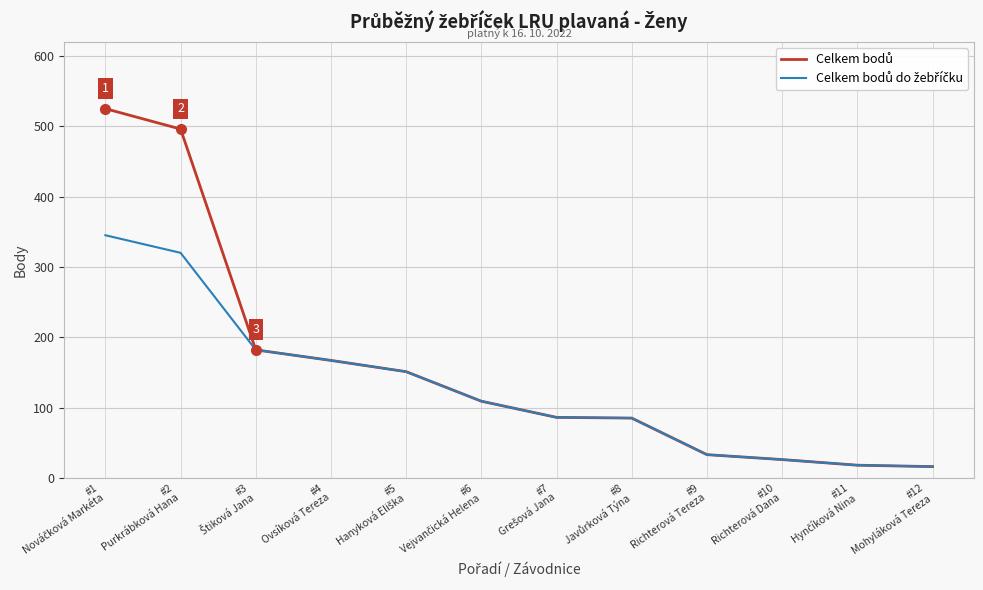

How many lines are shown in the chart?

2